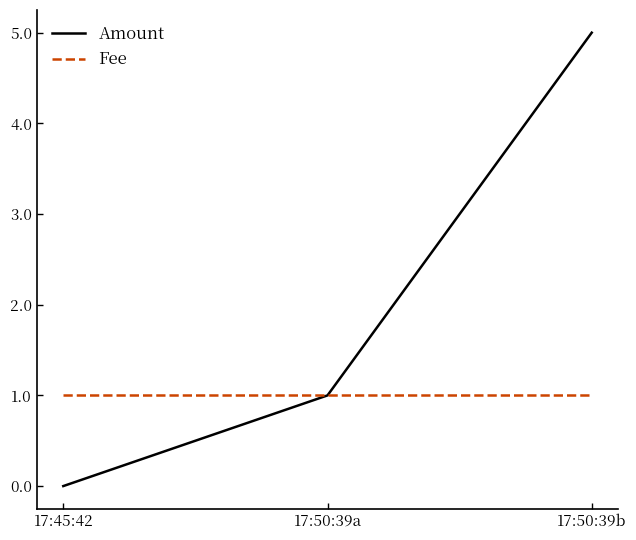

Rank the series by their average value, from lowest to highest.

Fee, Amount